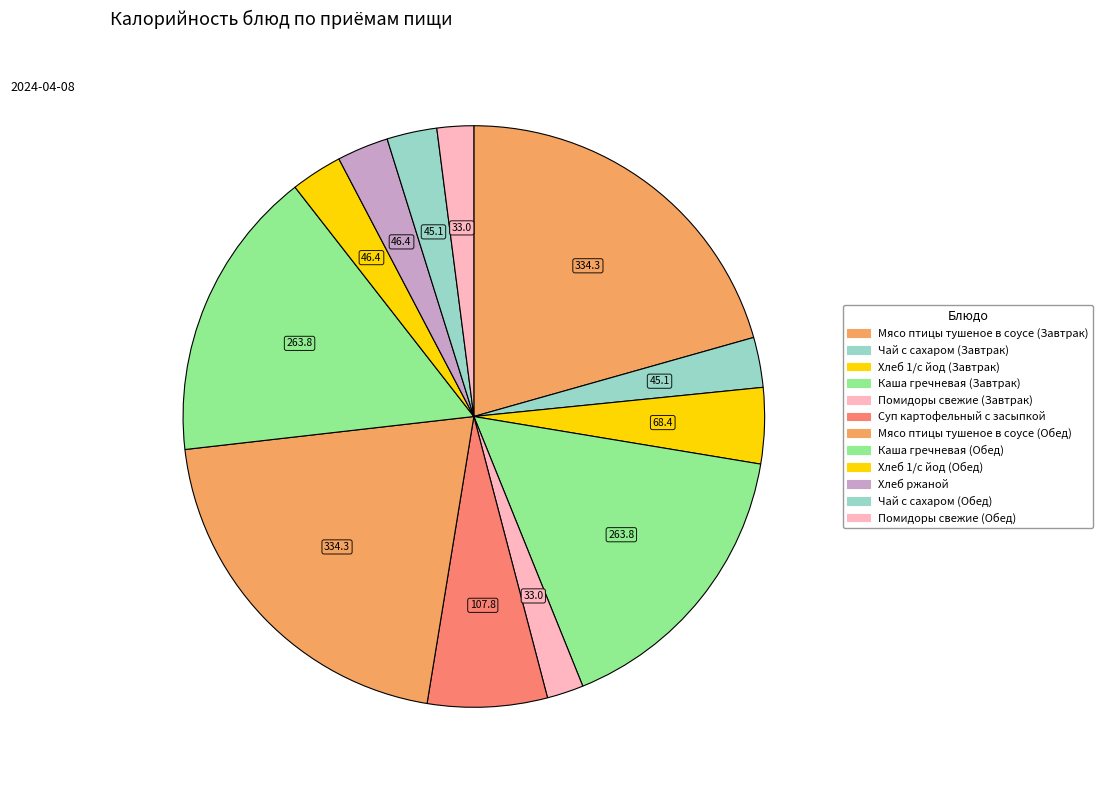

Approximately how many times larger is the value at Хлеб 1/с йод (Обед) compared to Мясо птицы тушеное в соусе (Завтрак)?

0.1